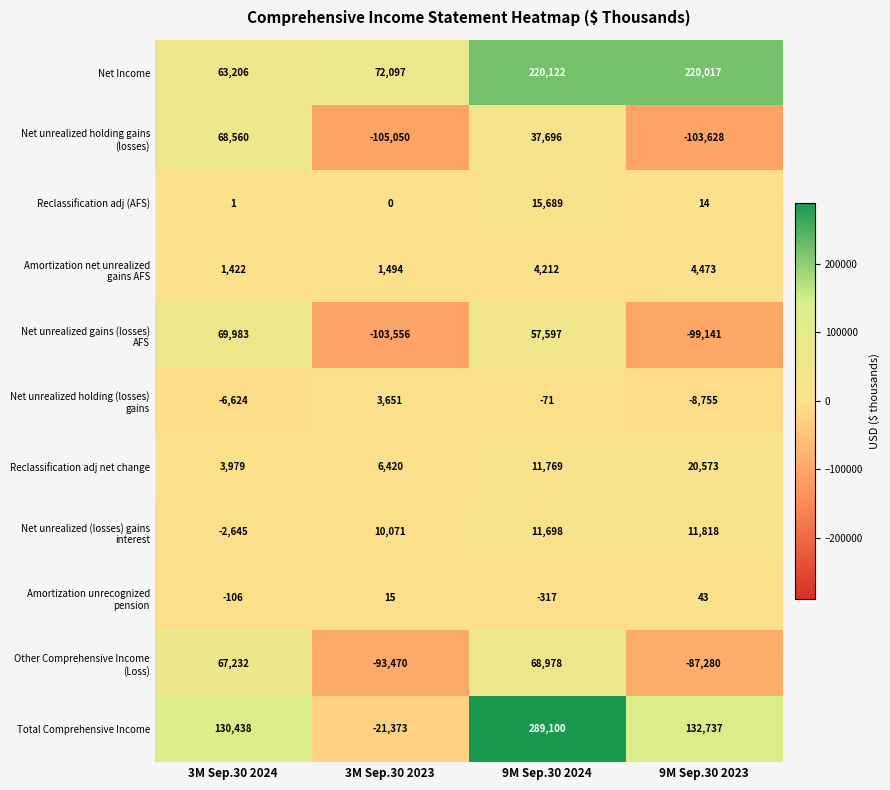

How many data points does each series have?

4